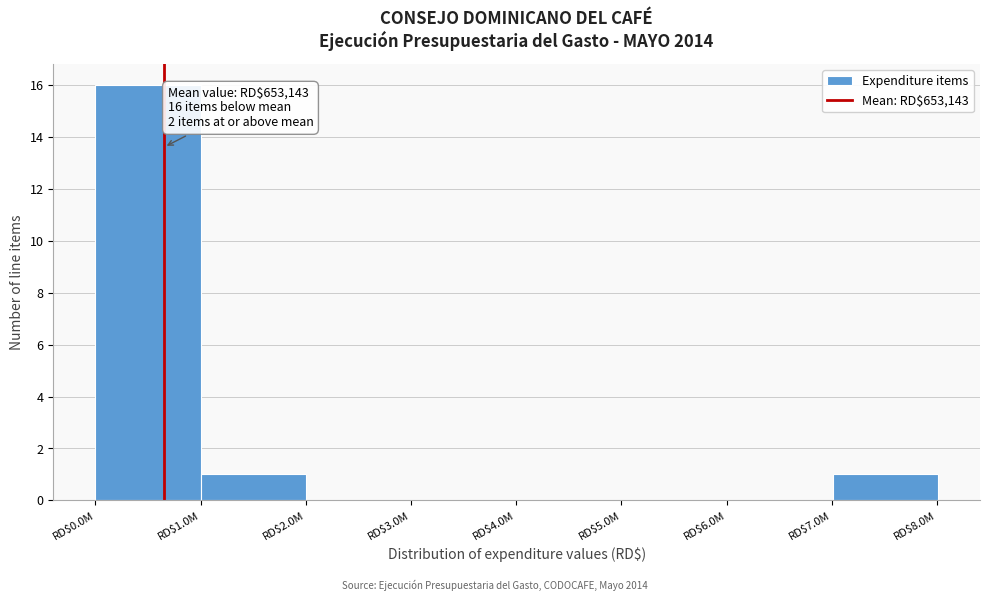

Which label corresponds to the largest value in the chart?

RD$1.0M